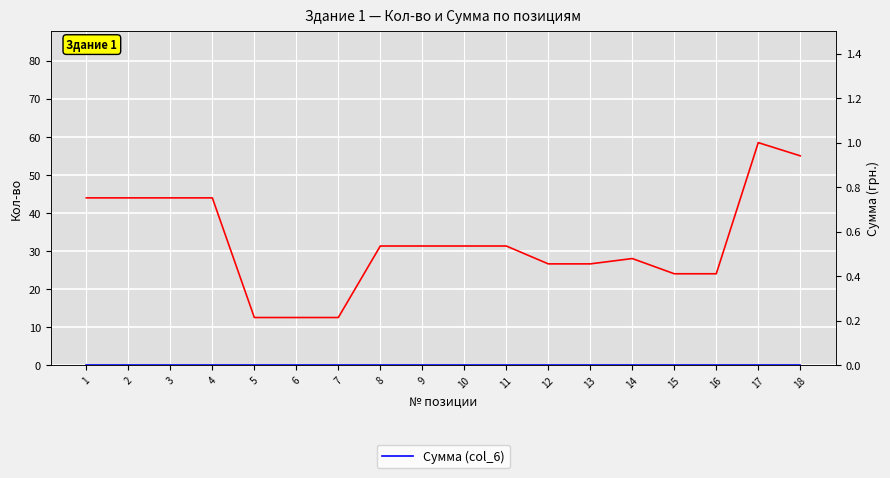

True or false: Сумма (col_6) and Кол-во (col_4) cross at least once.

False